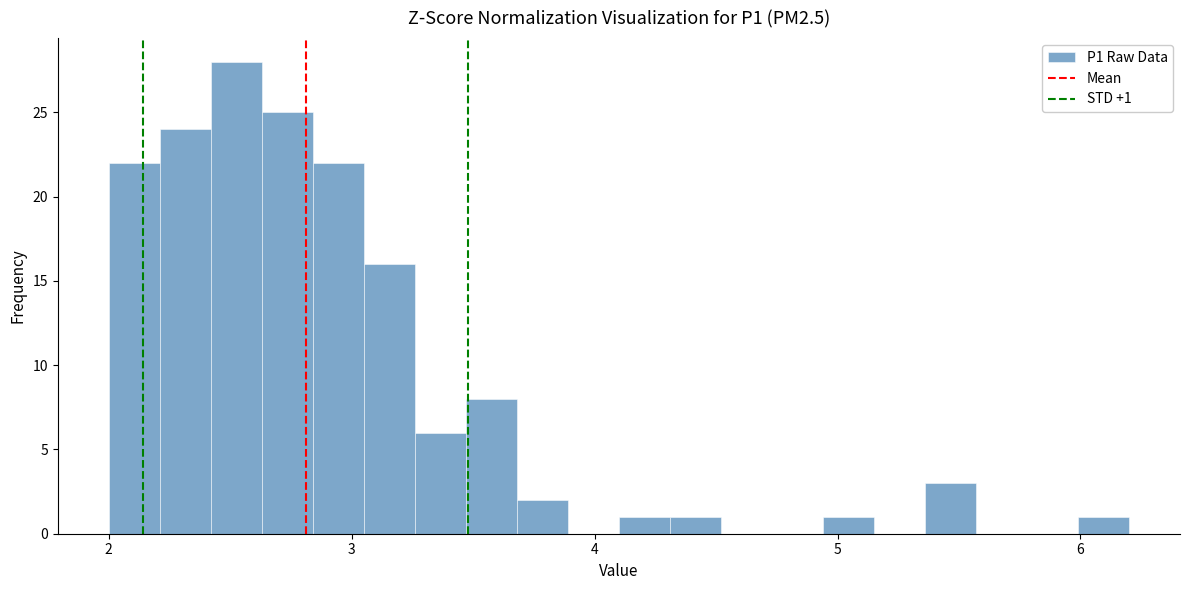

Around what value on the x-axis is the tallest bar? Give the approximate position of its centre, as read against the axis.

2.5